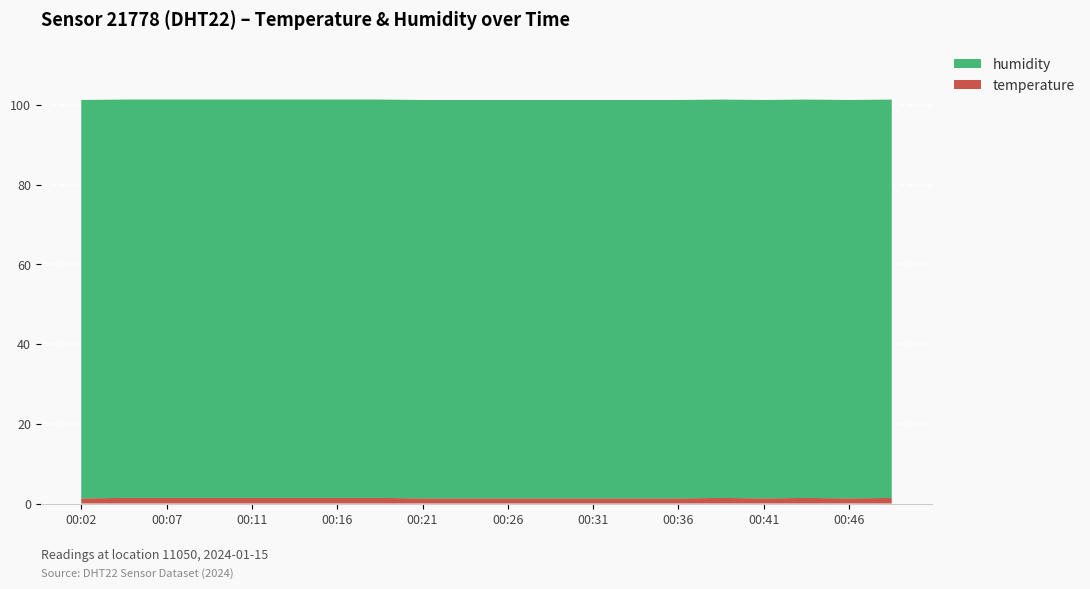

Reading left to right, extract all data points from this chart.

temperature: 00:02=1.3	00:04=1.4	00:07=1.4	00:09=1.4	00:11=1.4	00:14=1.4	00:16=1.4	00:19=1.4	00:21=1.3	00:24=1.3	00:26=1.3	00:29=1.3	00:31=1.3	00:33=1.3	00:36=1.3	00:38=1.4	00:41=1.3	00:43=1.4	00:46=1.3	00:48=1.4
humidity: 00:02=99.9	00:04=99.9	00:07=99.9	00:09=99.9	00:11=99.9	00:14=99.9	00:16=99.9	00:19=99.9	00:21=99.9	00:24=99.9	00:26=99.9	00:29=99.9	00:31=99.9	00:33=99.9	00:36=99.9	00:38=99.9	00:41=99.9	00:43=99.9	00:46=99.9	00:48=99.9